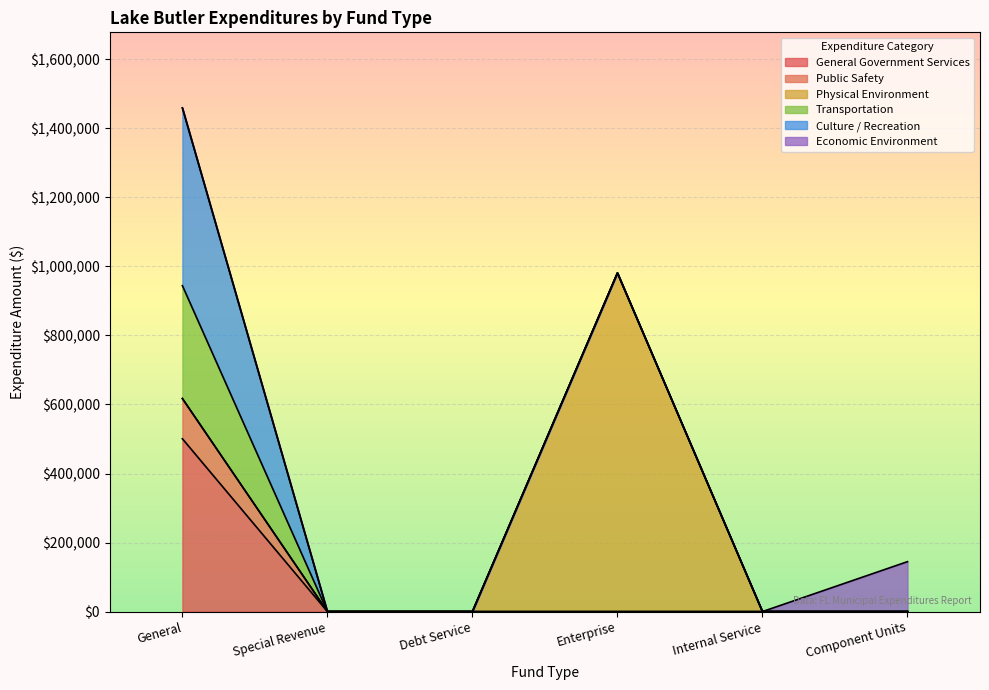

Does the chart display data point markers on the line(s)?

No